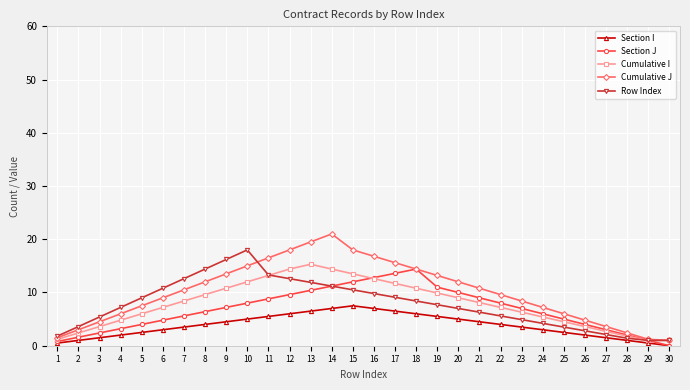

What is the total value across all series at 6?

34.8